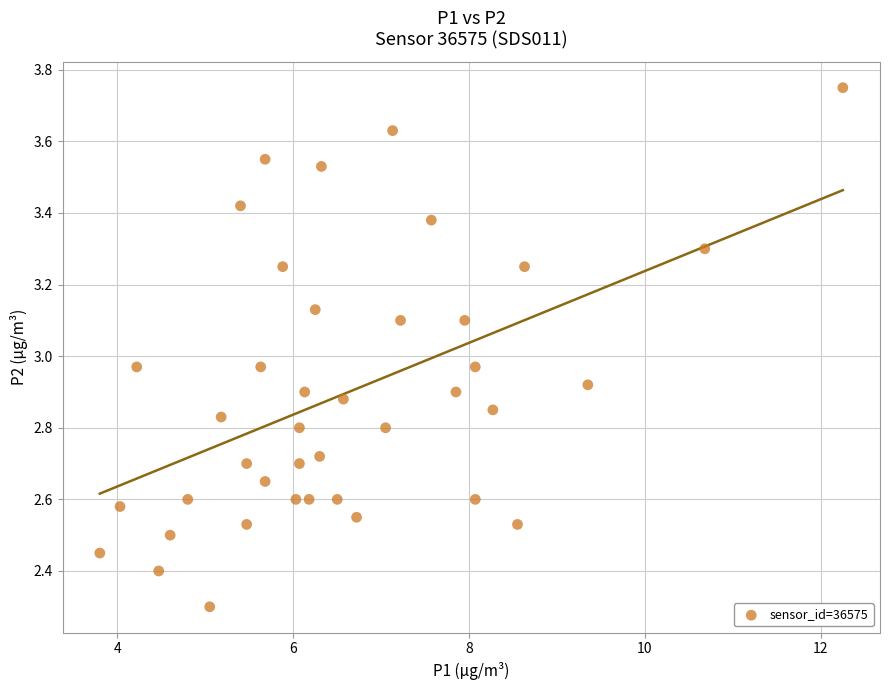

What is the range of X values (max minus min)?

8.4